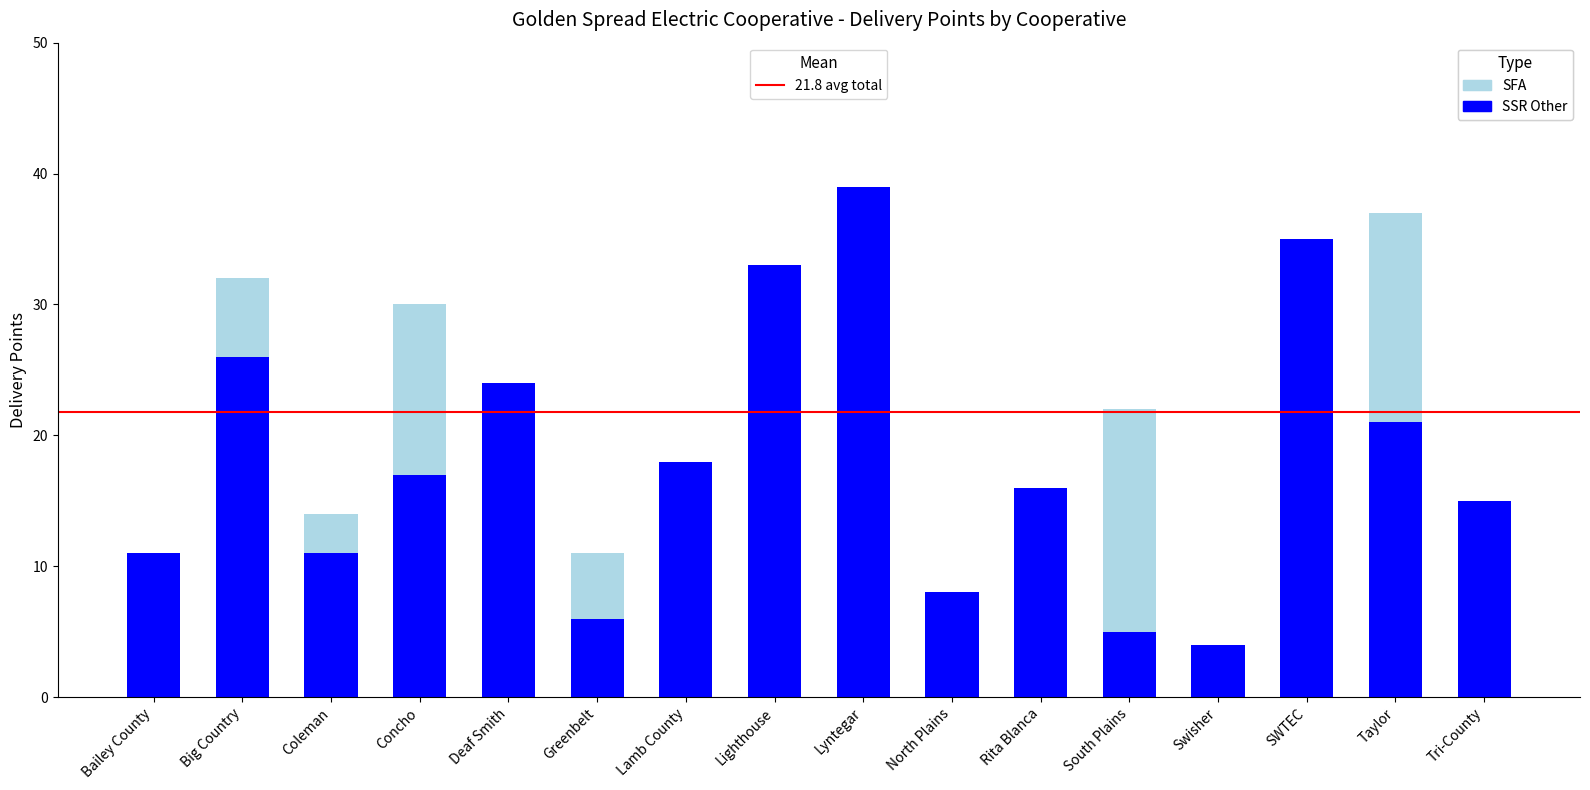

At which category is the sum across all series the highest?

Lyntegar